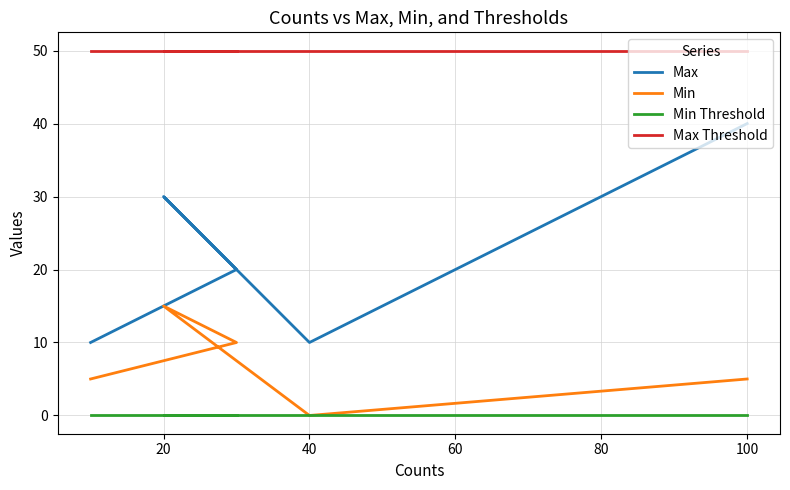

Which series has the largest total across all categories?

Max Threshold